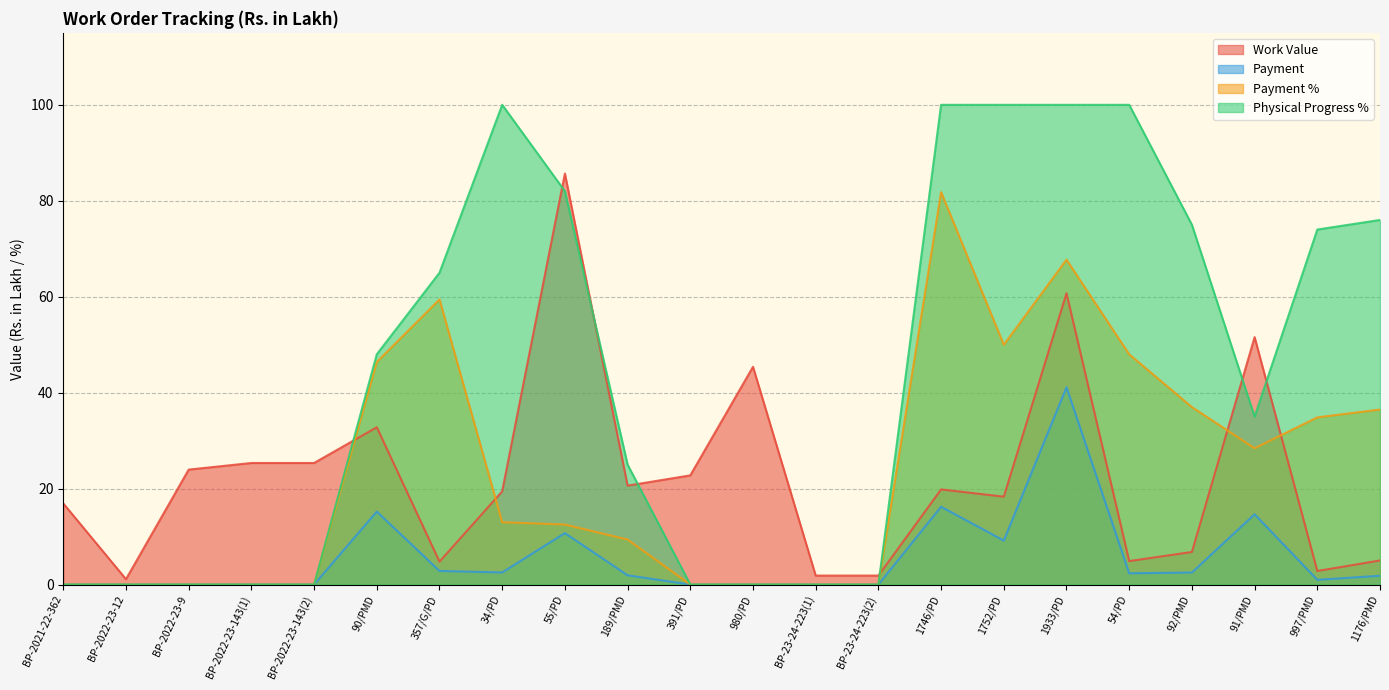

Is the value of Payment % at BP-2022-23-143(2) greater than the value of Work Value at 1746/PD?

No